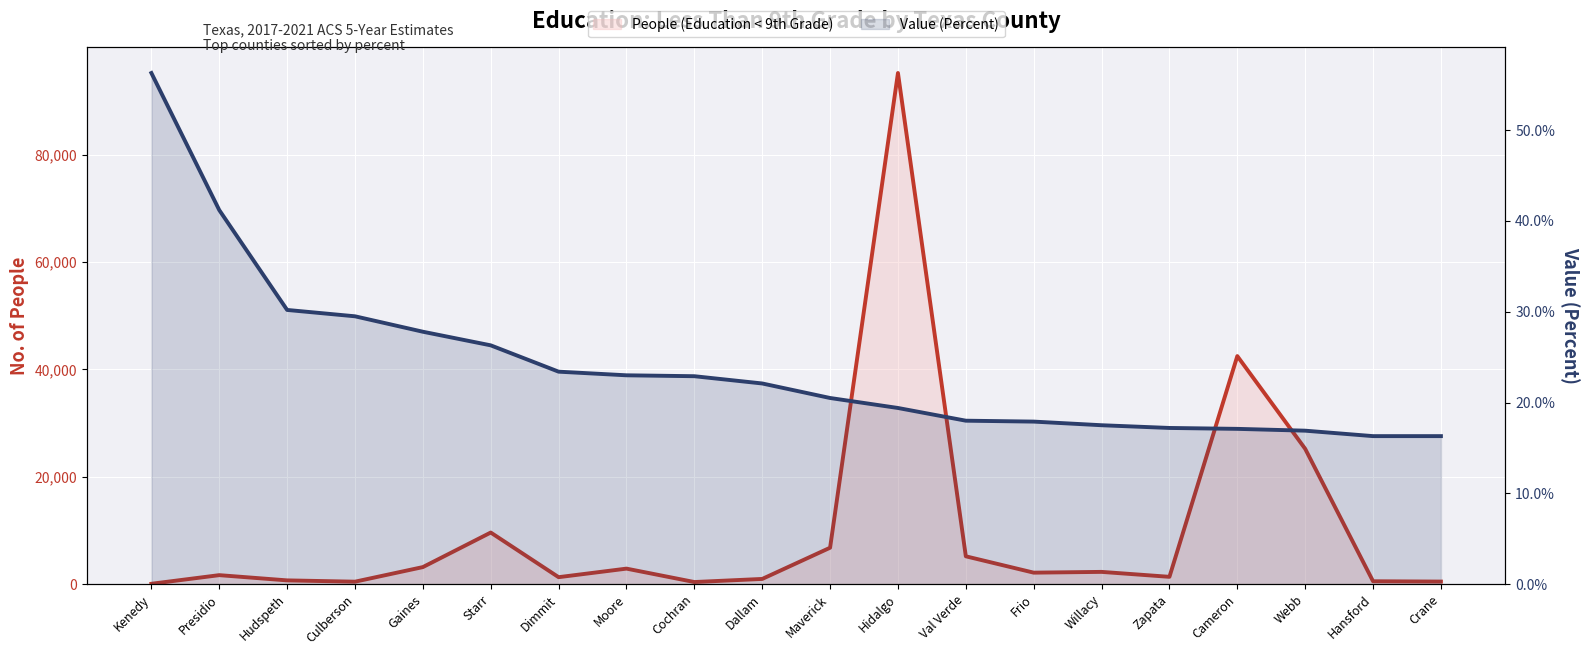

Rank the series at Val Verde from lowest to highest value.

Value (Percent), People (Education < 9th Grade)